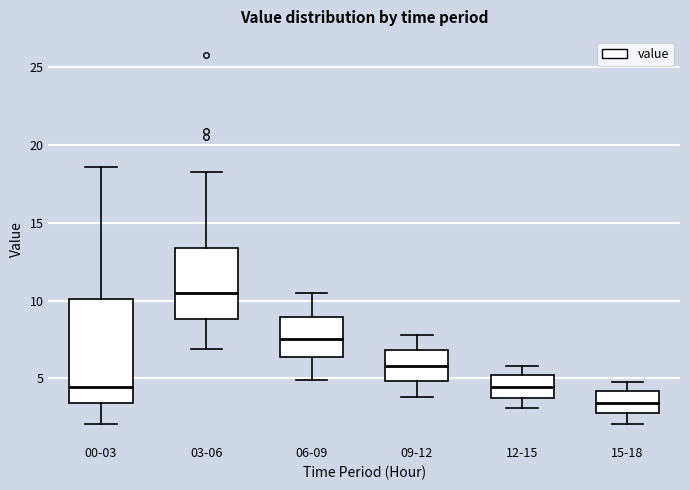

Which box's median line is the highest?

03-06